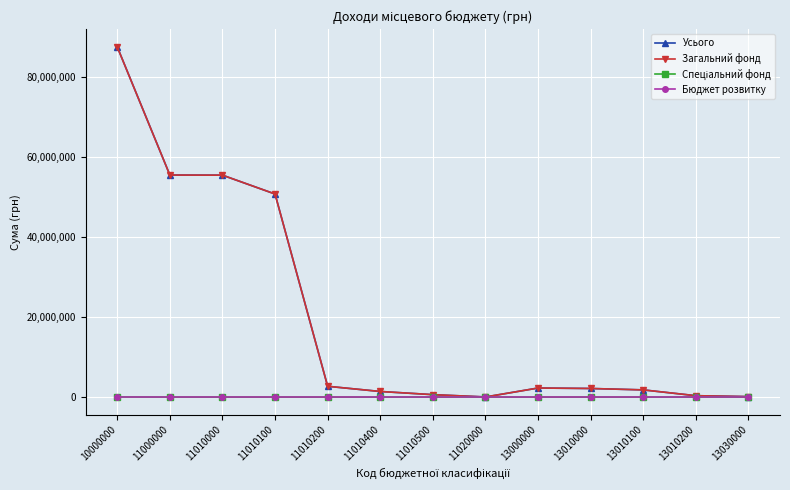

At how many categories does at least one series exceed 13138383?

4